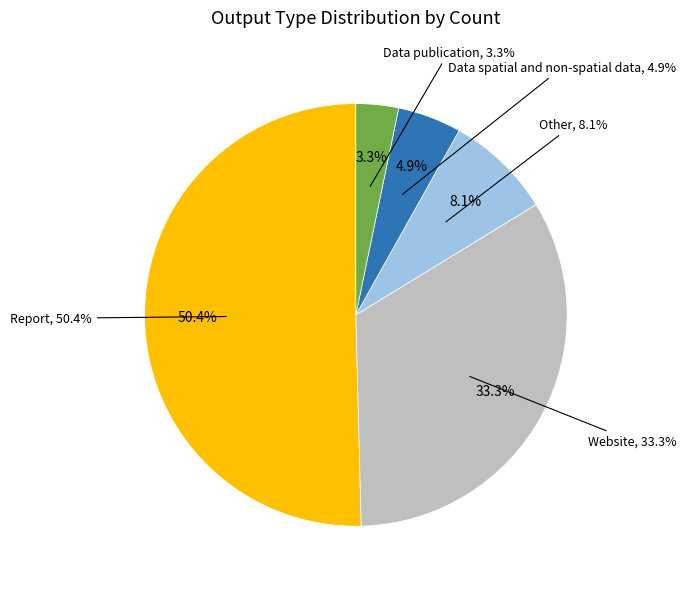

Rank the categories by value from lowest to highest.

Data publication, Data spatial and non-spatial data, Other, Website, Report